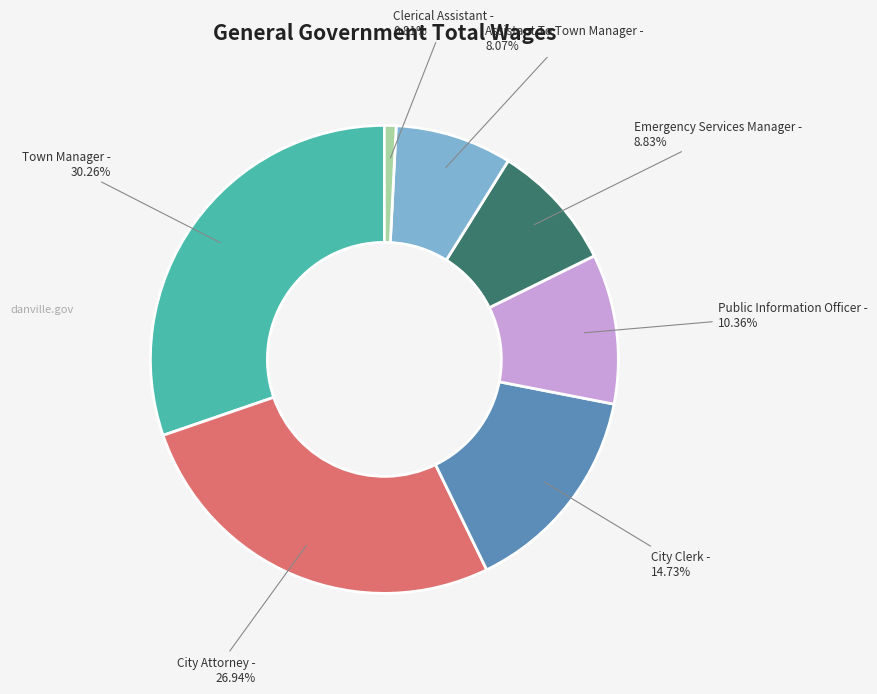

Does any single category account for the majority?

No